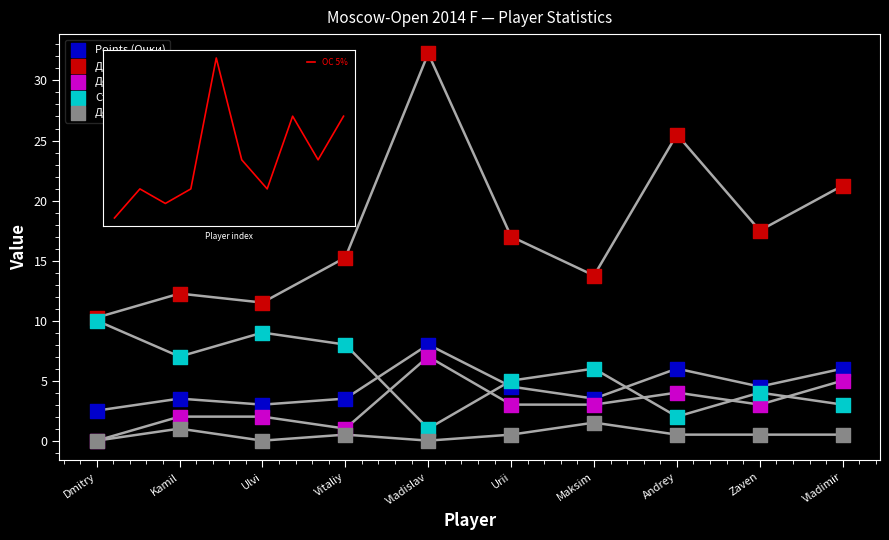

What are all the series names shown in the legend?

Points (Очки), Доп2 (SB), Доп3, Ст.ном, Доп1, OC 5%